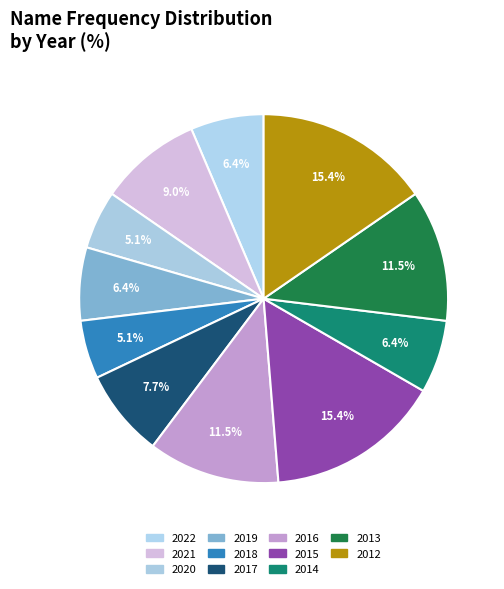

Rank the categories by value from lowest to highest.

2020, 2018, 2022, 2019, 2014, 2017, 2021, 2016, 2013, 2015, 2012